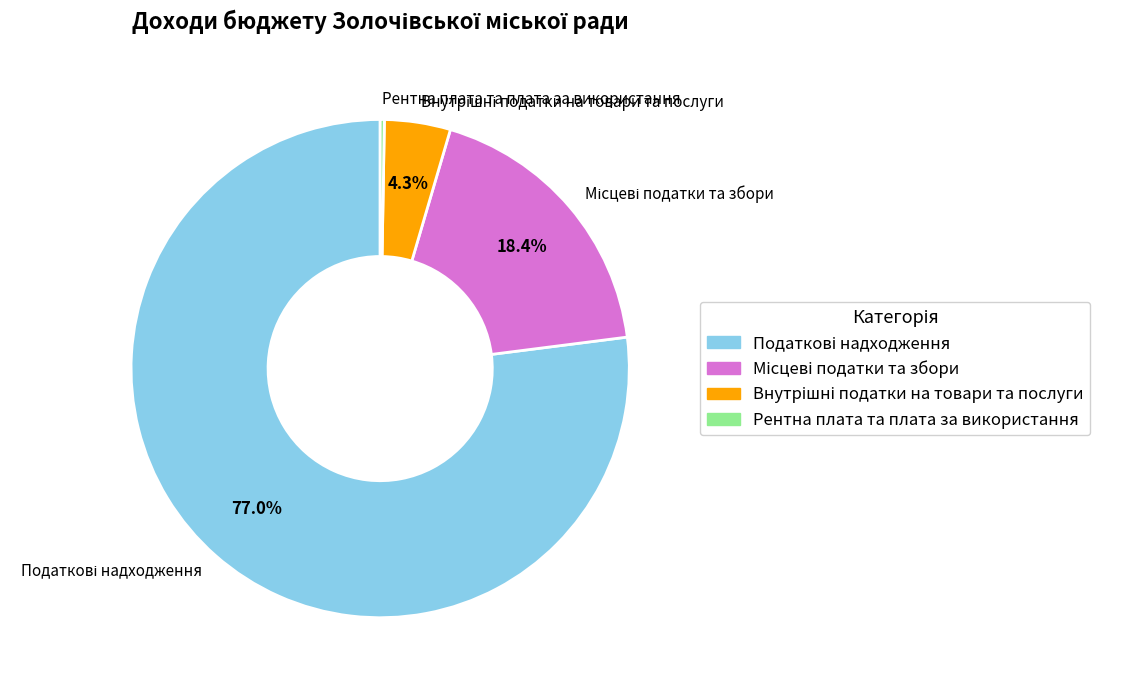

Is there a majority slice in this chart?

Yes